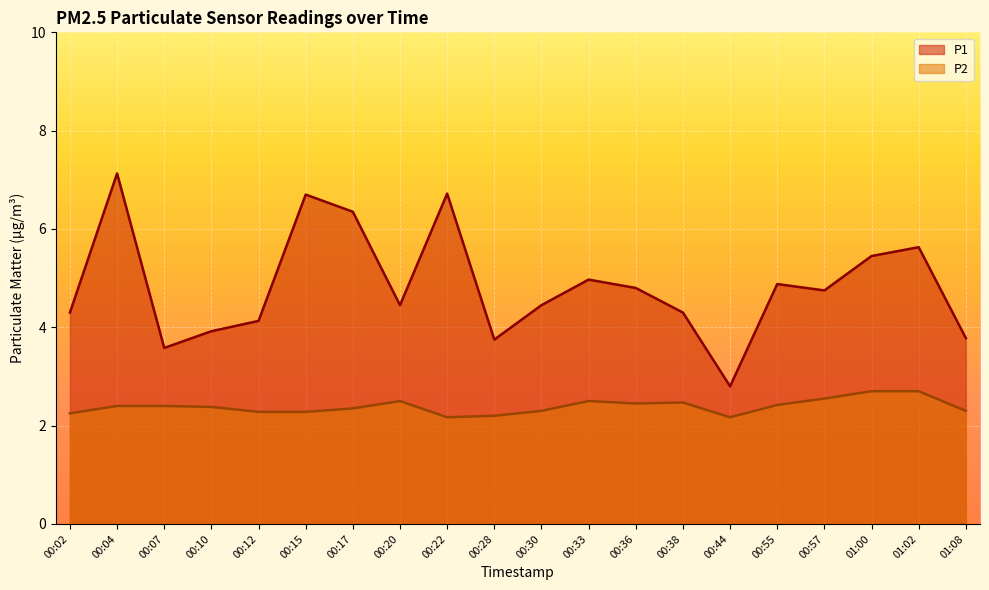

Reading left to right, what are all the values shown in this chart?

P1: 00:02=4.3	00:04=7.1	00:07=3.6	00:10=3.9	00:12=4.1	00:15=6.7	00:17=6.3	00:20=4.5	00:22=6.7	00:28=3.8	00:30=4.5	00:33=5.0	00:36=4.8	00:38=4.3	00:44=2.8	00:55=4.9	00:57=4.8	01:00=5.5	01:02=5.6	01:08=3.8
P2: 00:02=2.2	00:04=2.4	00:07=2.4	00:10=2.4	00:12=2.3	00:15=2.3	00:17=2.4	00:20=2.5	00:22=2.2	00:28=2.2	00:30=2.3	00:33=2.5	00:36=2.5	00:38=2.5	00:44=2.2	00:55=2.4	00:57=2.5	01:00=2.7	01:02=2.7	01:08=2.3